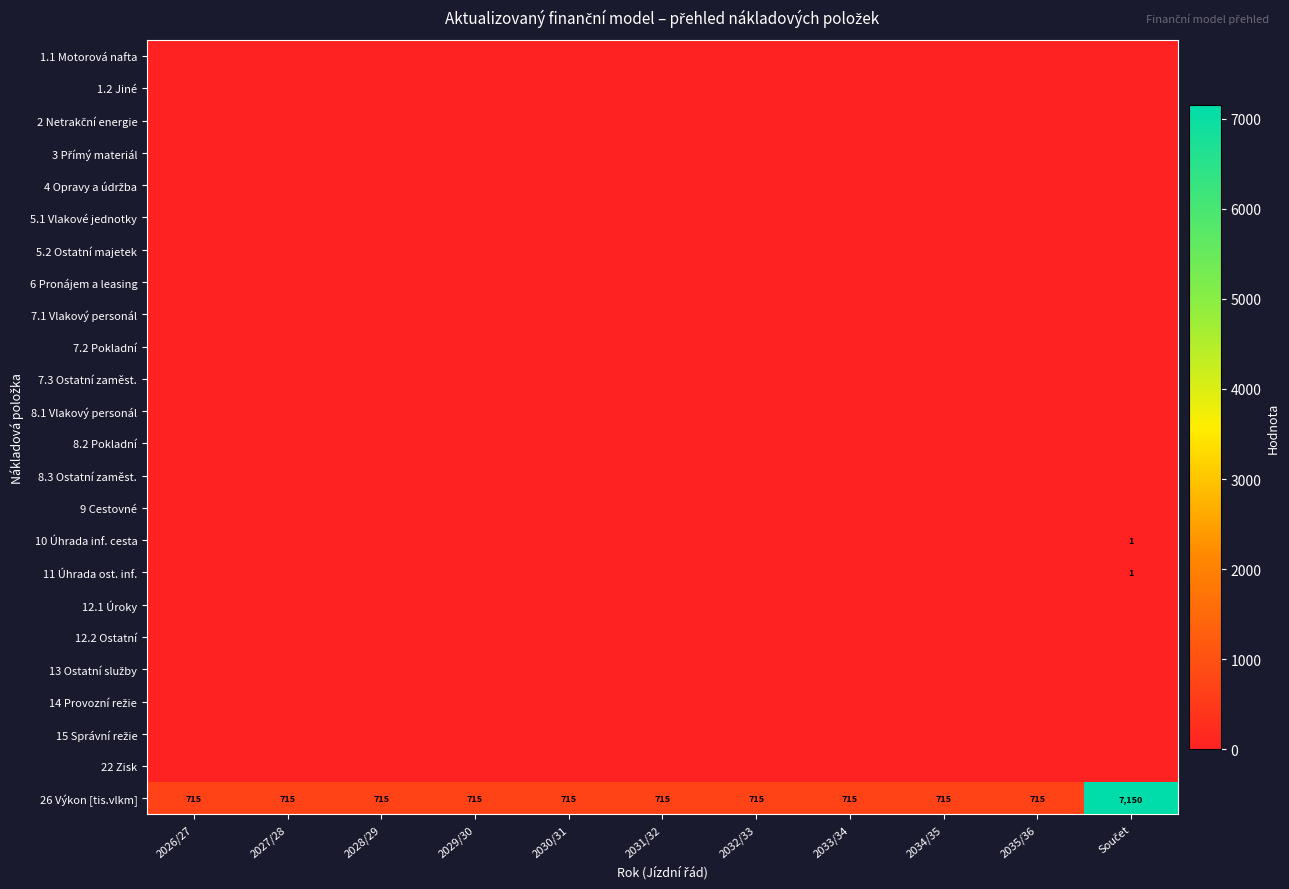

Which series has the largest range (max minus min)?

26 Výkon [tis.vlkm]